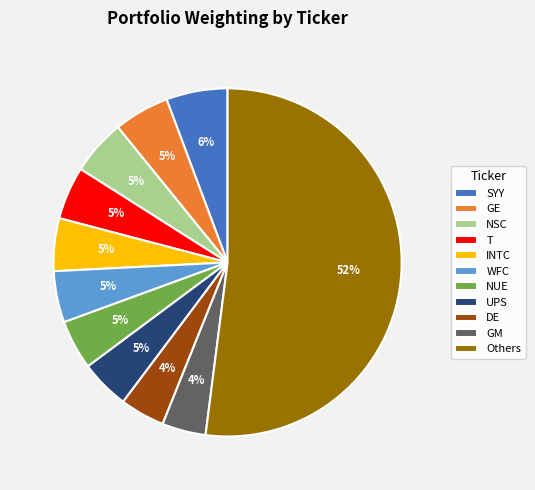

To the nearest percent, what percentage of the pie is INTC?

5%